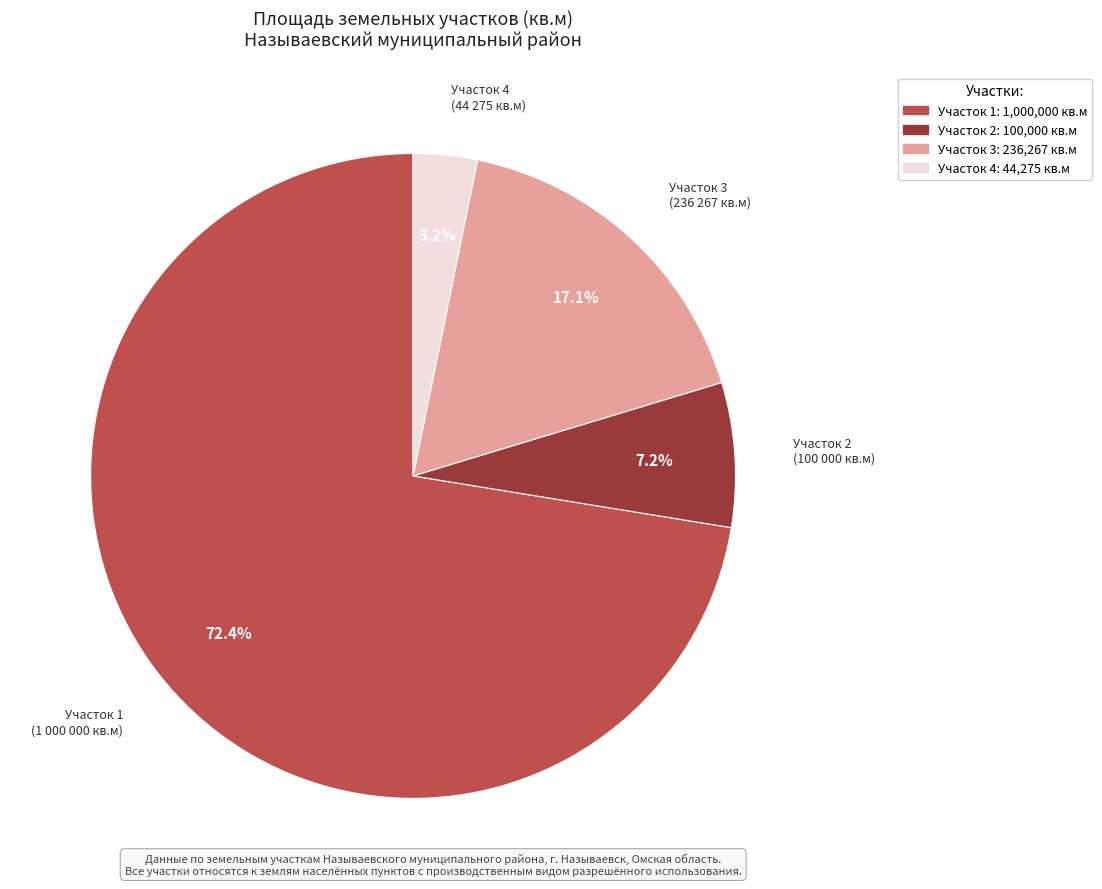

Count the number of slices in the pie.

4